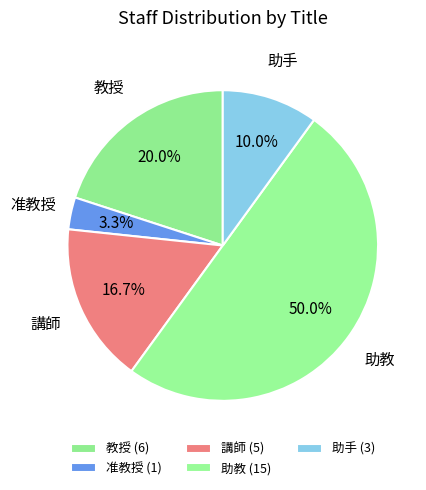

What percentage is the 講師 slice, to the nearest percent?

17%